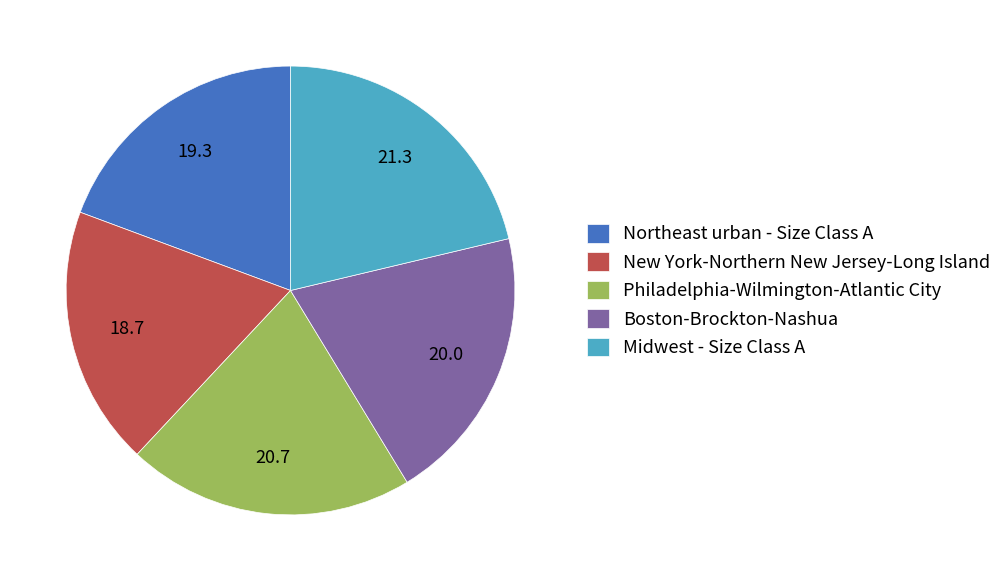

Is it true that Midwest - Size Class A is 21% of the pie?

True